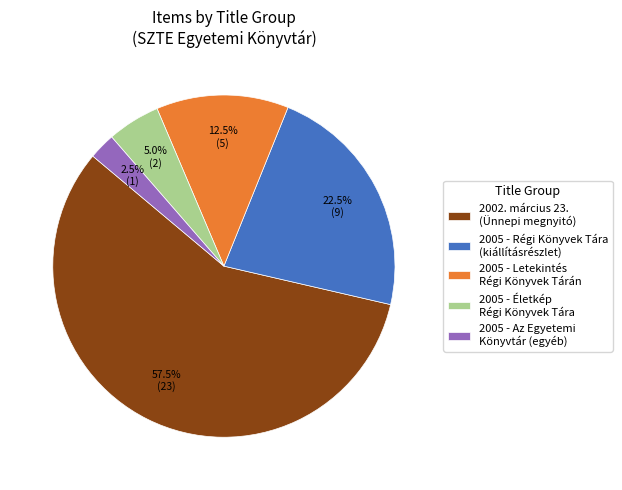

What is the largest slice in the pie chart?

2002. március 23. (Ünnepi megnyitó)